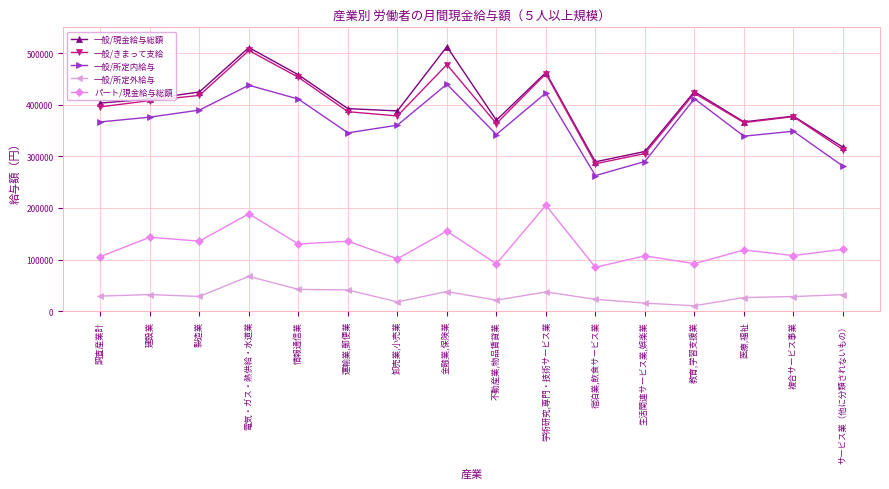

What is the sum of all 一般/所定内給与 values?

5825040